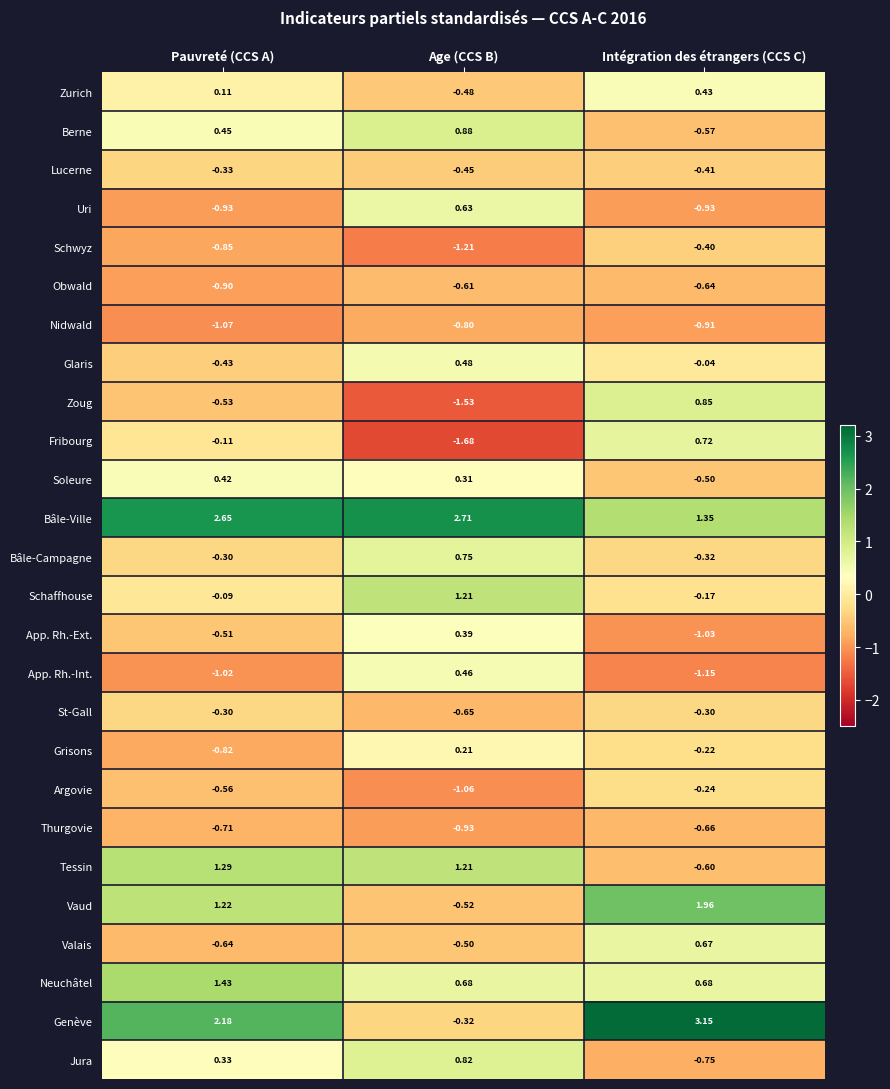

At which label is Schwyz closest to 0?

Intégration des étrangers (CCS C)